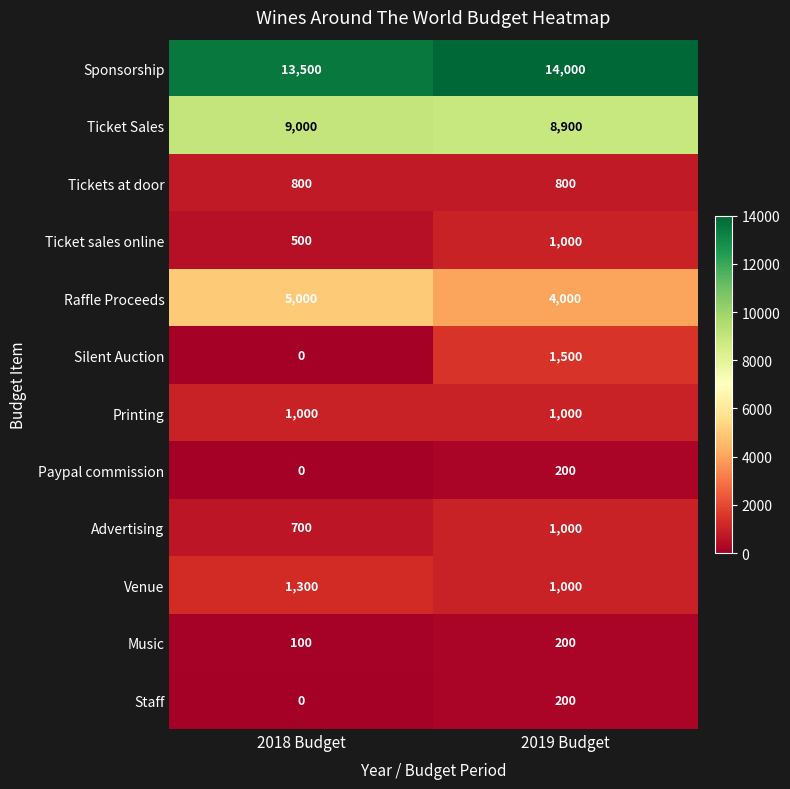

Which series changed the most between 2018 Budget and 2019 Budget?

Silent Auction